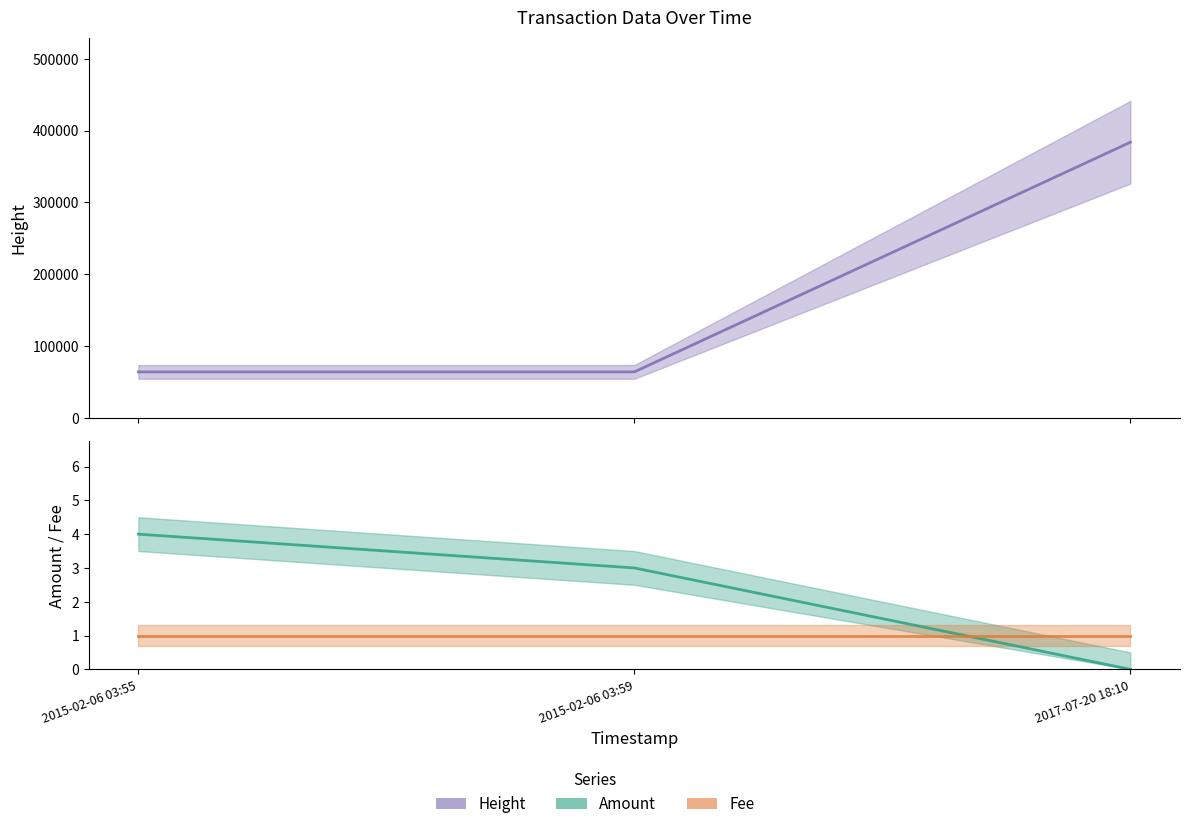

The value of Height at 2017-07-20 18:10 is 383863. True or false?

True